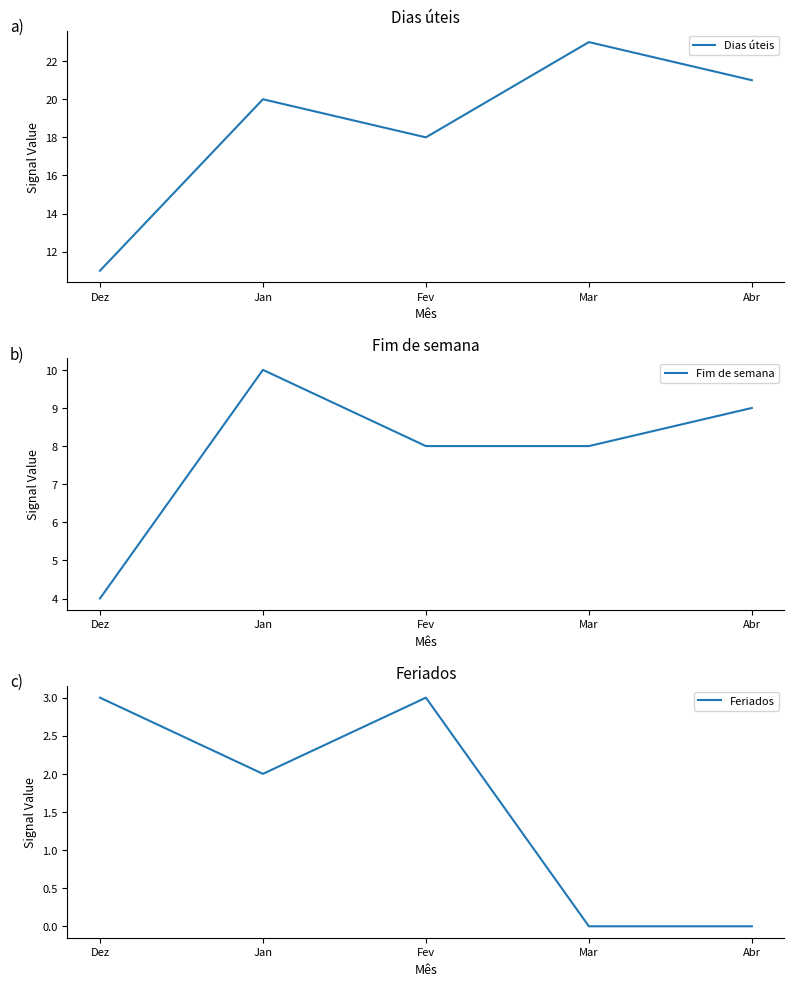

Does the chart have visible grid lines?

No